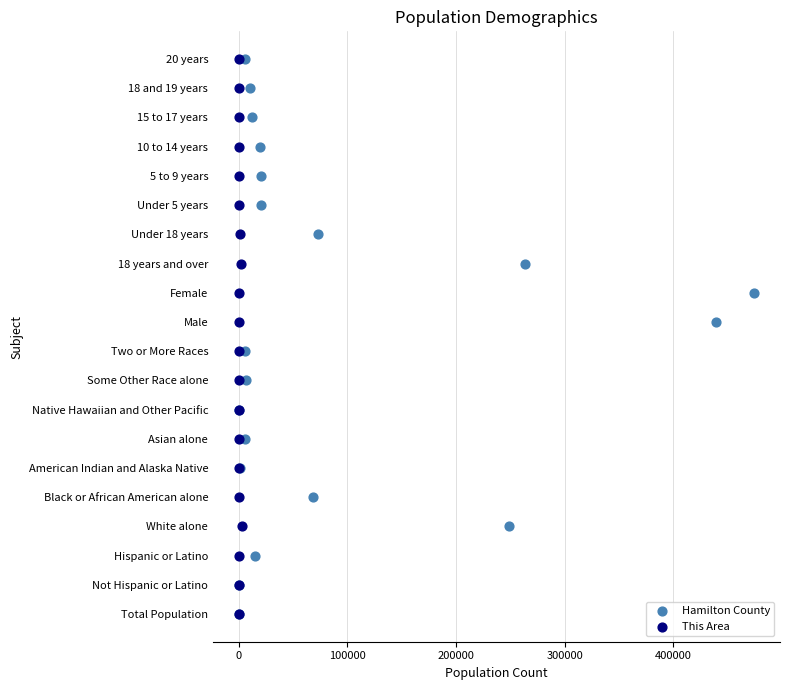

What are all the series names shown in the legend?

Hamilton County, This Area